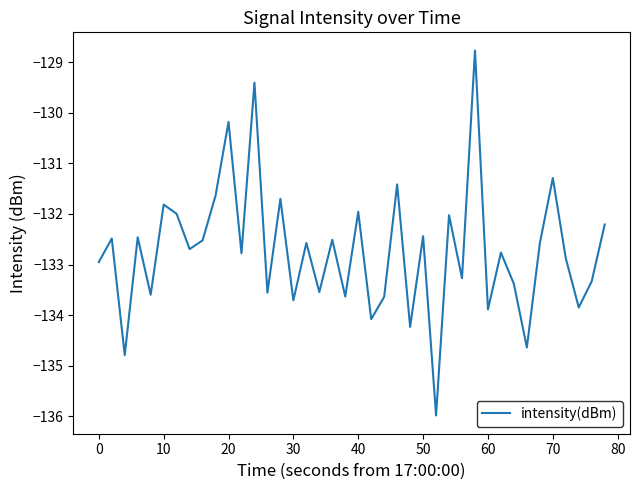

Is it true that the value at 10 is -131.8?

True